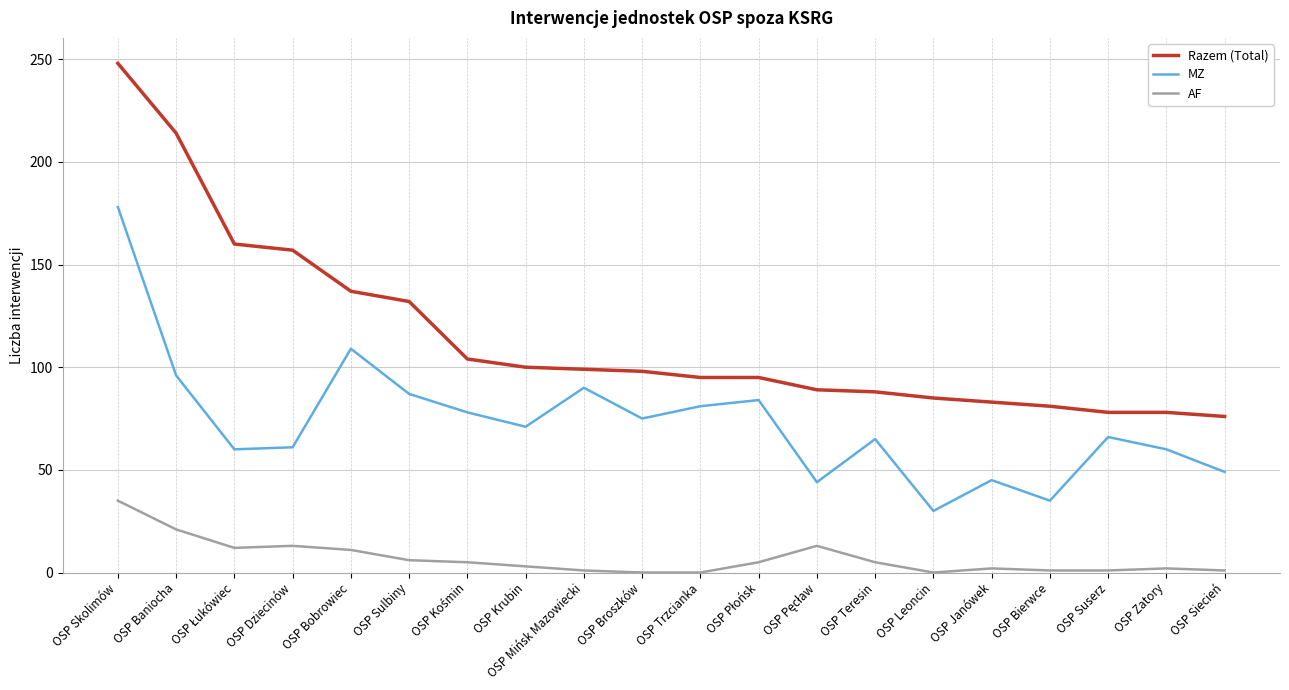

What value does the AF series have at OSP Suserz?

1